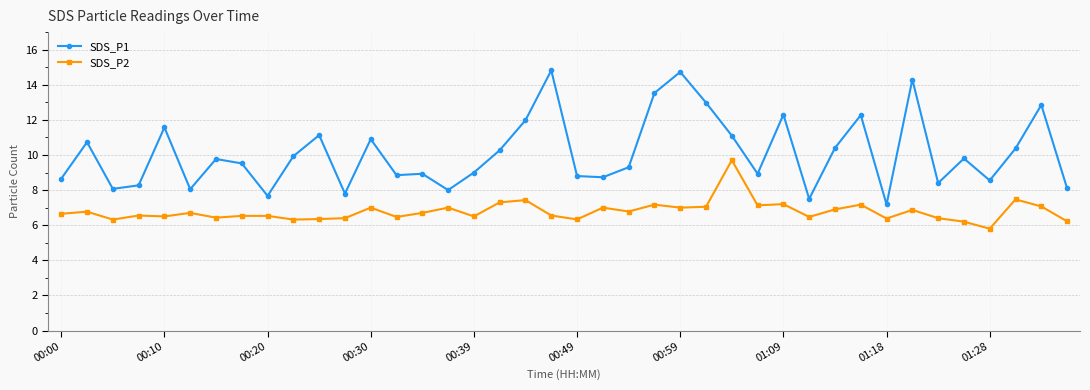

How many values in the SDS_P2 series are below 6?

1